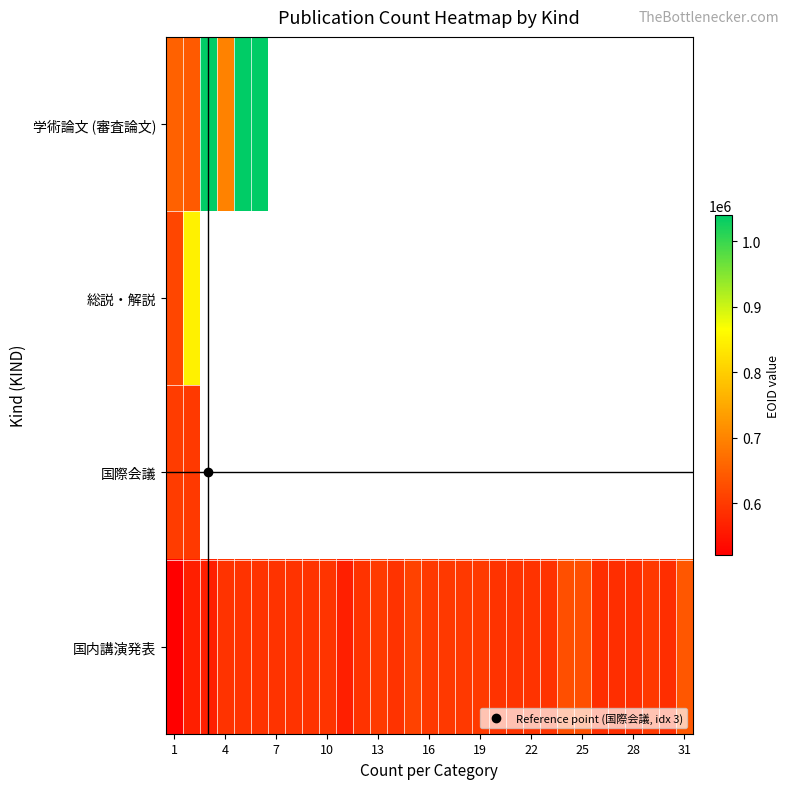

Rank the series by their maximum value, from lowest to highest.

国際会議, 国内講演発表, 総説・解説, 学術論文 (審査論文)